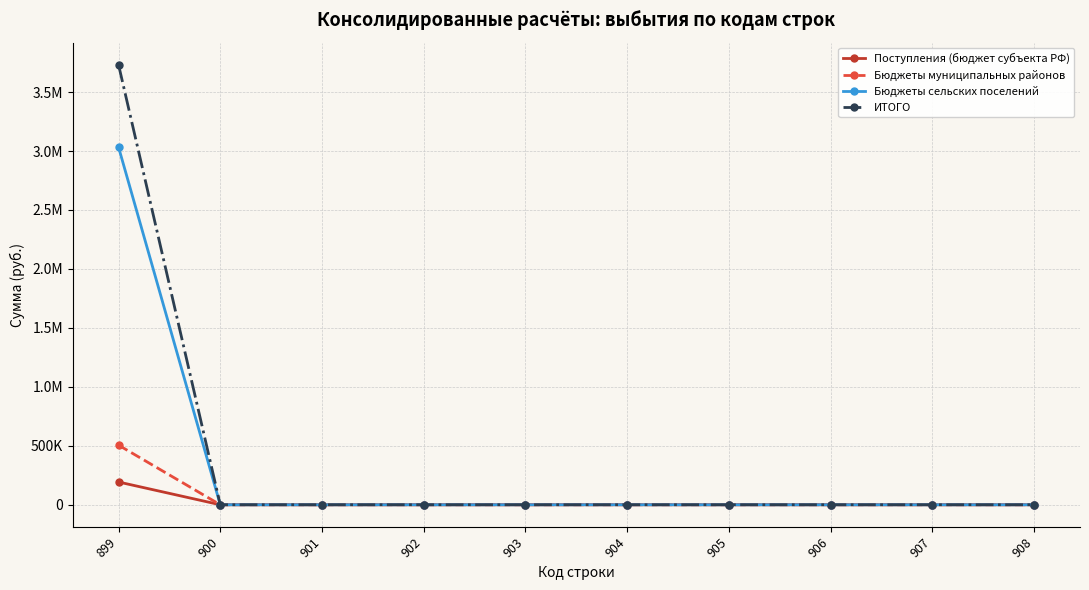

True or false: Бюджеты муниципальных районов and Поступления (бюджет субъекта РФ) intersect in this chart.

False